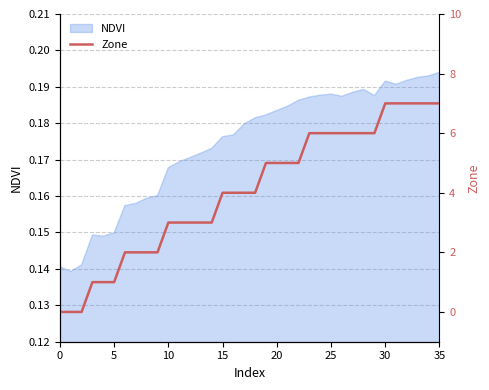

How many values are below 4?

15